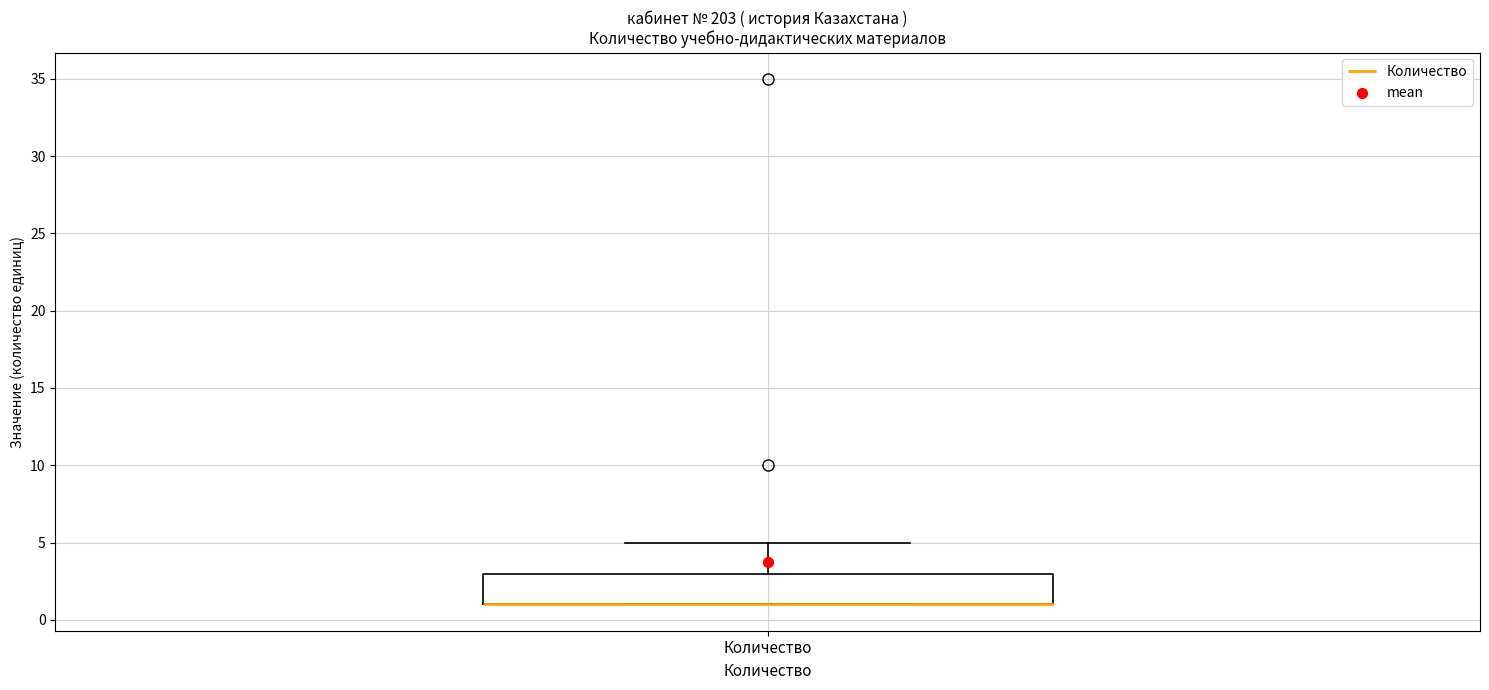

Read this box plot against the y-axis: the position of the median line, the range covered by the box, and the ends of both whiskers. The values are not printed on the chart, so give them approximately, as read against the axis.

median 1 (drawn on the box's lower edge), box 1 to 3, whiskers 1 to 5